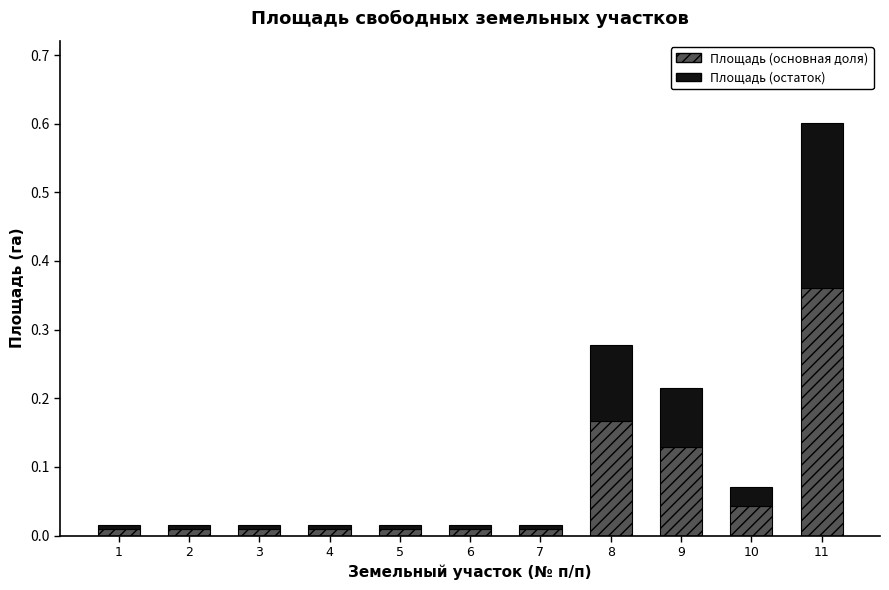

At which label does Площадь (основная доля) reach its peak?

11